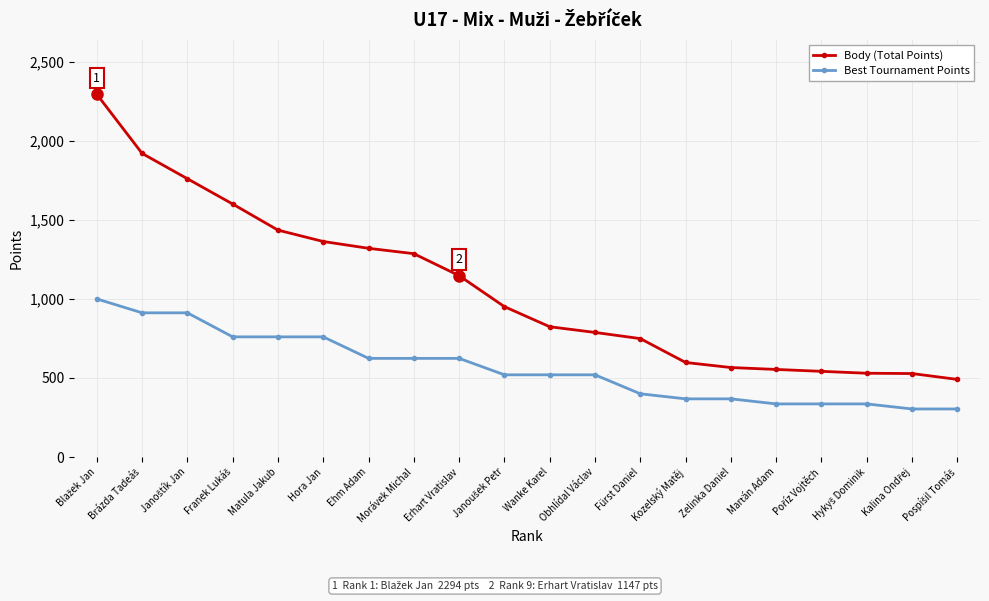

What is the smallest value displayed?

304